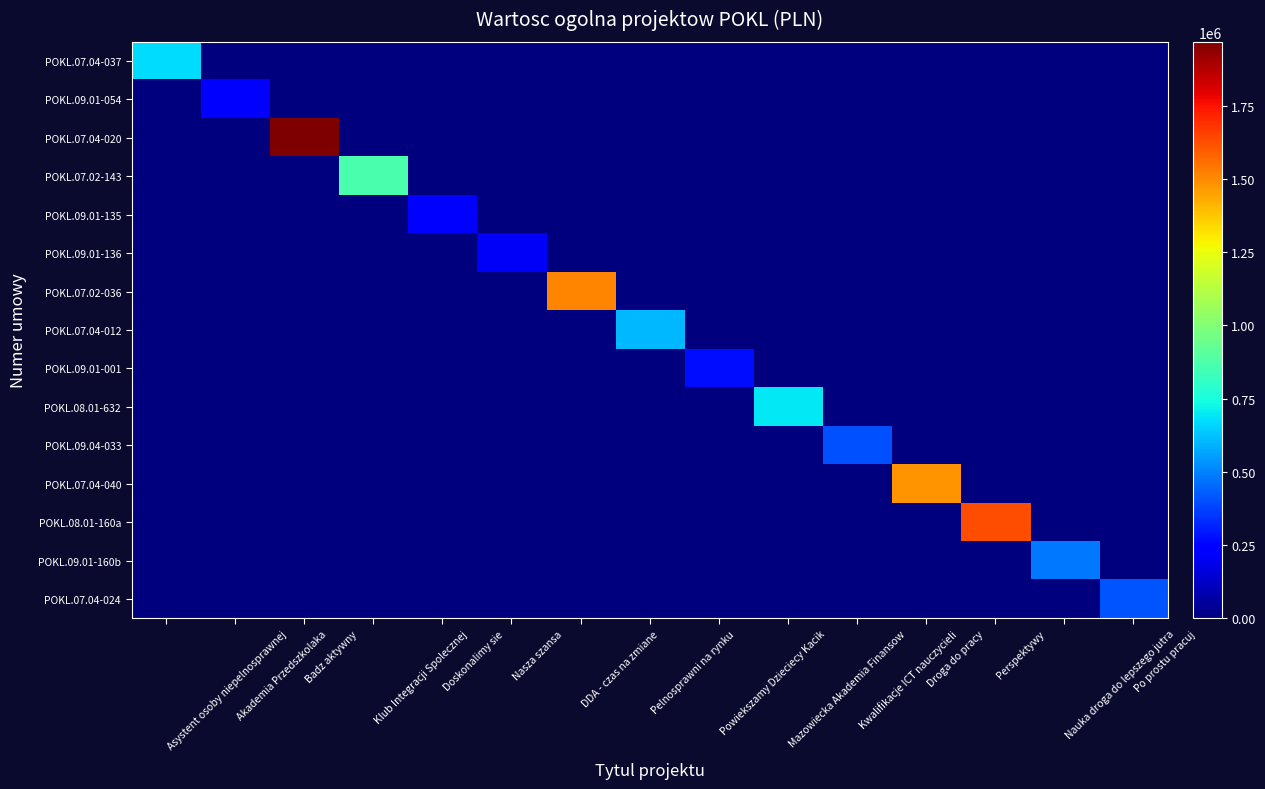

Which series changed the most between Klub Integracji Spolecznej and Droga do pracy?

POKL.07.04-040